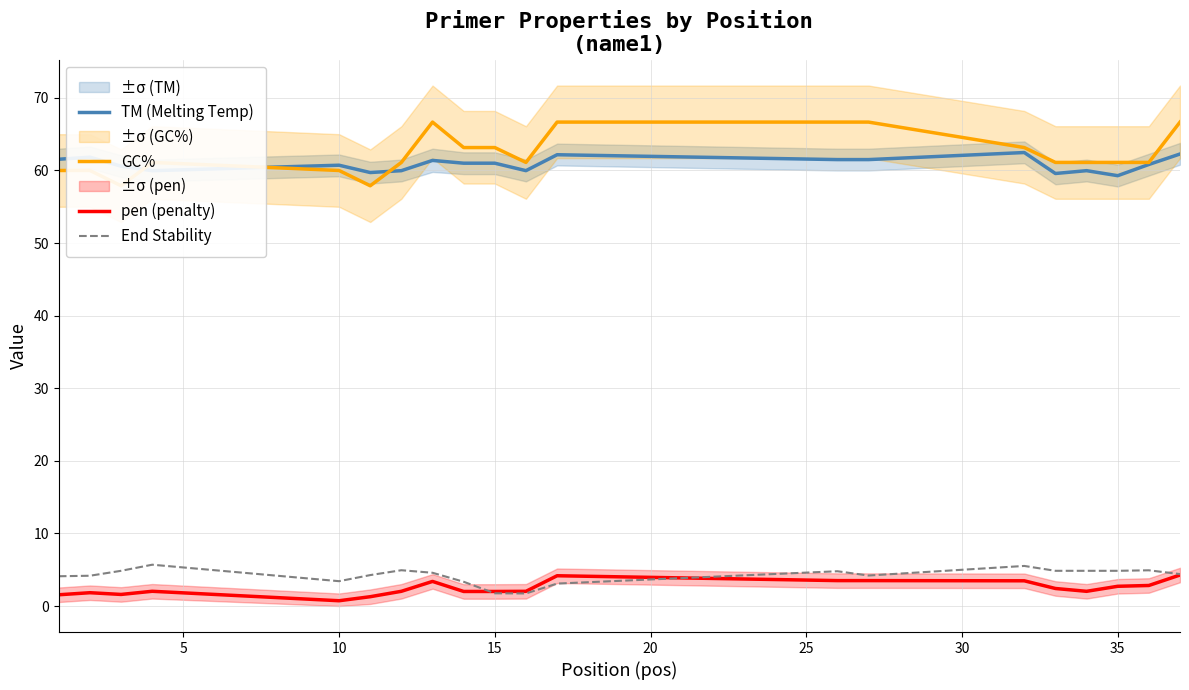

What value does the TM (Melting Temp) series have at 15?

61.0